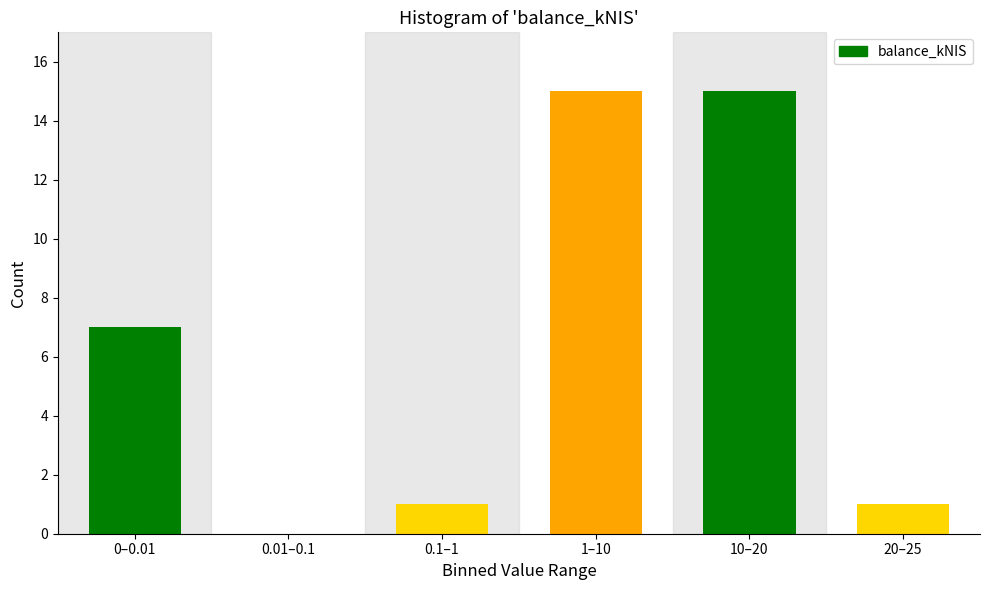

Reading right to left, list all the values displayed in this chart.

20–25=1	10–20=15	1–10=15	0.1–1=1	0.01–0.1=0	0–0.01=7